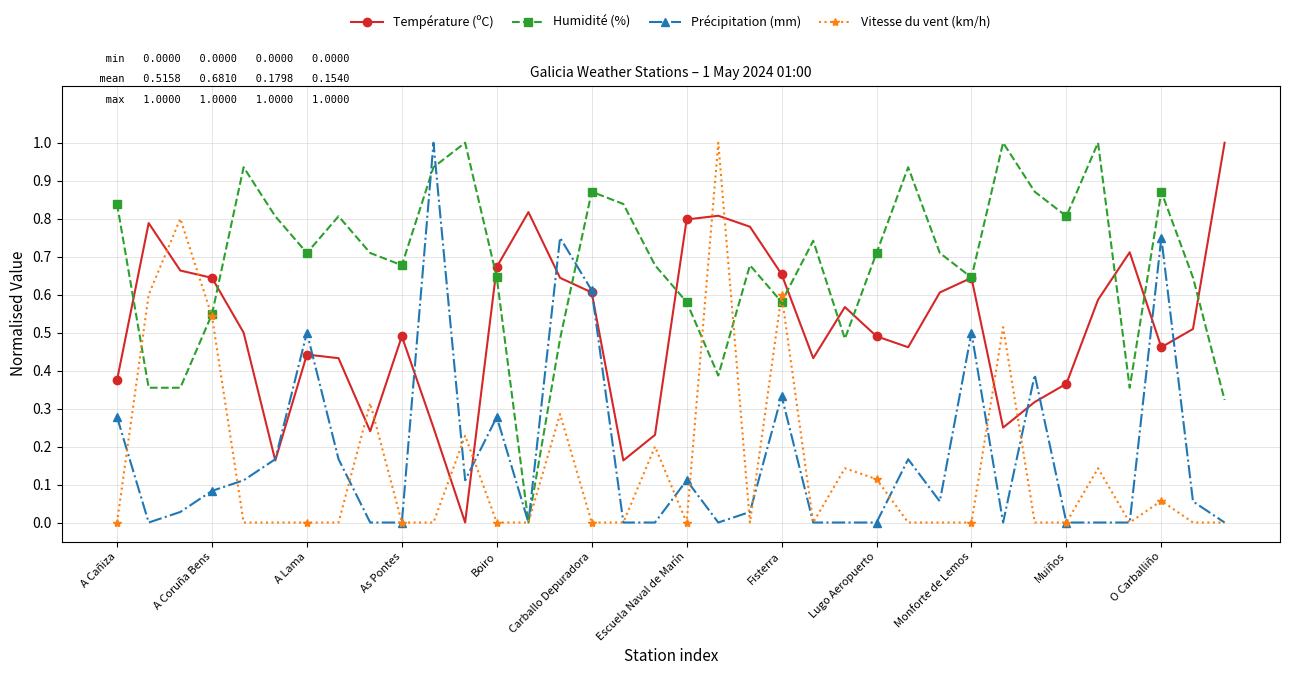

Which series has the largest total across all categories?

Humidité (%)